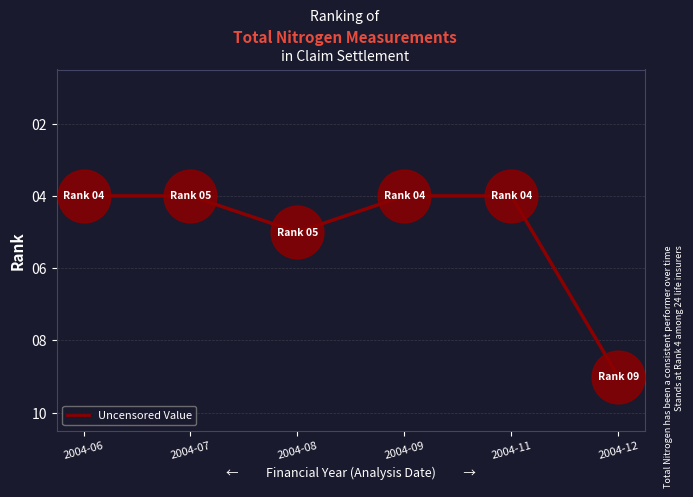

What is the ratio of the value at 2004-11 to the value at 2004-07?

1.0